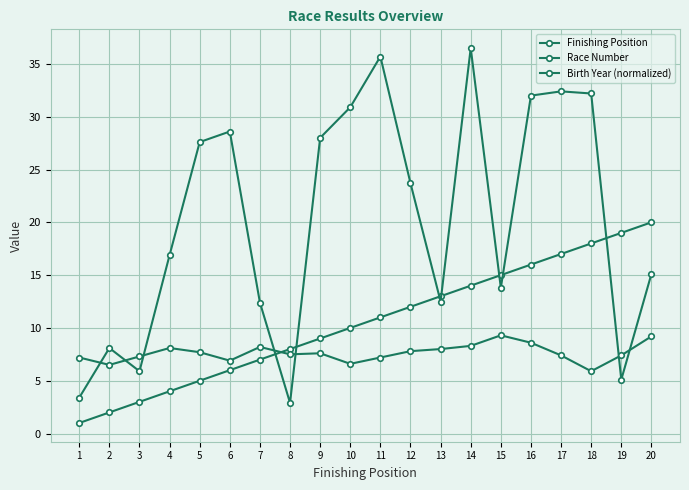

How many data points does each series have?

20